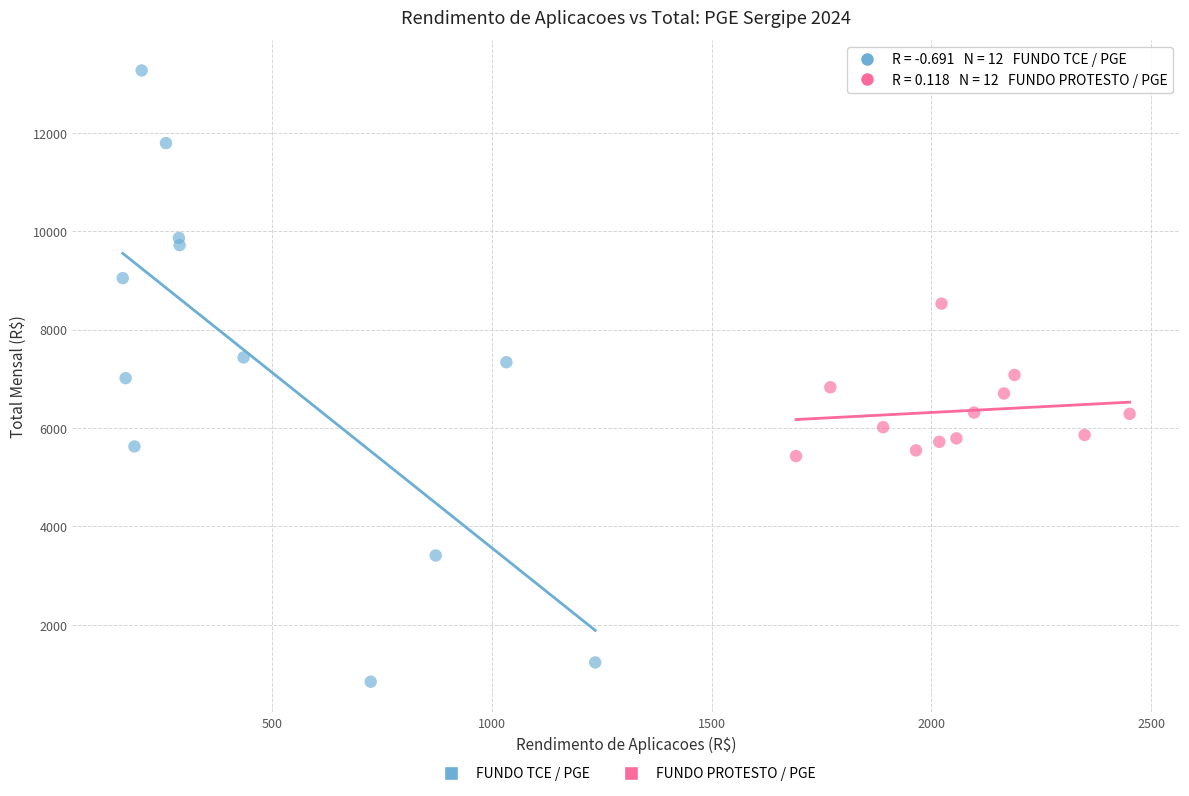

Which series reaches the minimum Y coordinate?

FUNDO TCE / PGE